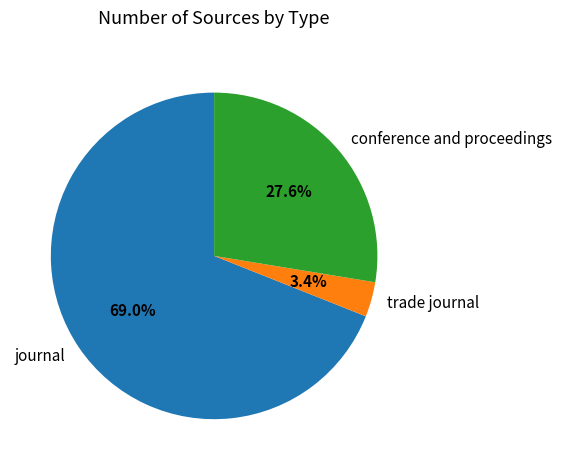

Rank the categories by value from lowest to highest.

trade journal, conference and proceedings, journal